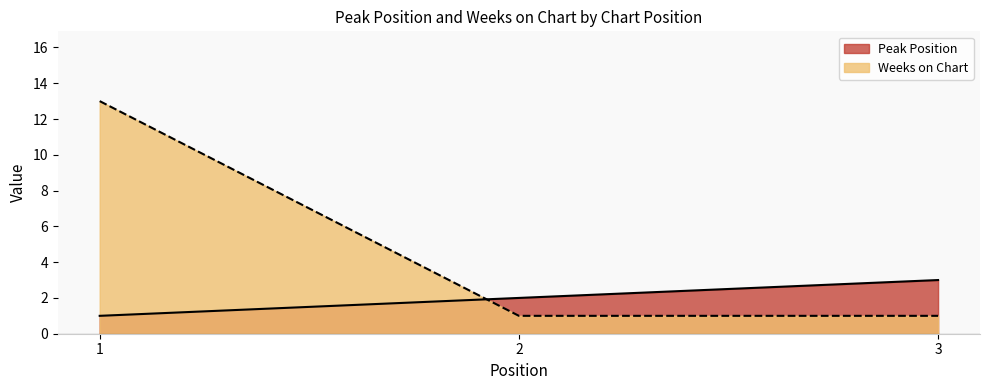

How many data points does each series have?

3